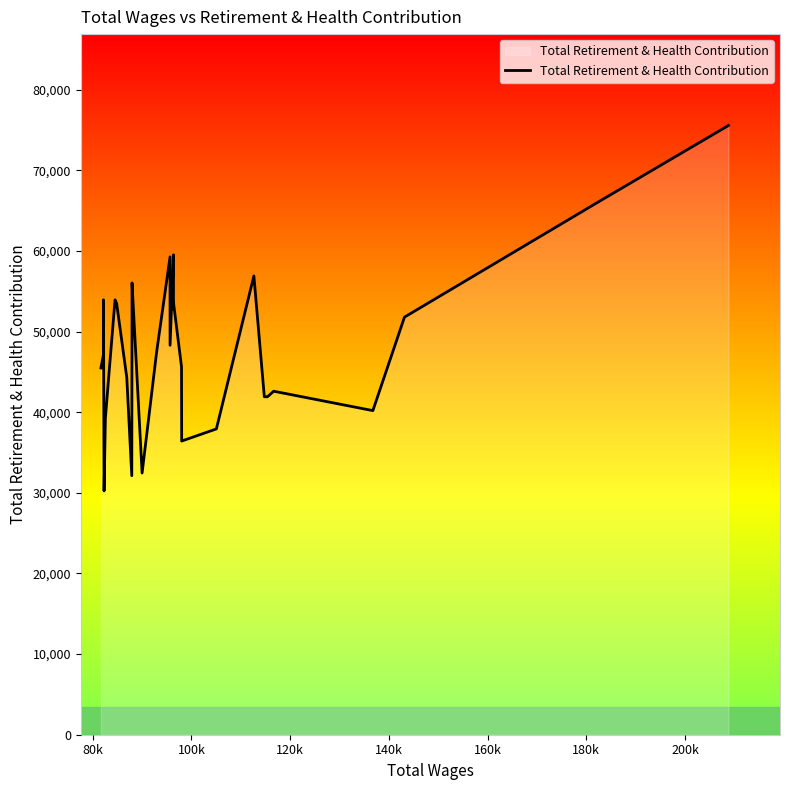

Is it true that the value at 11 is 34989?

False